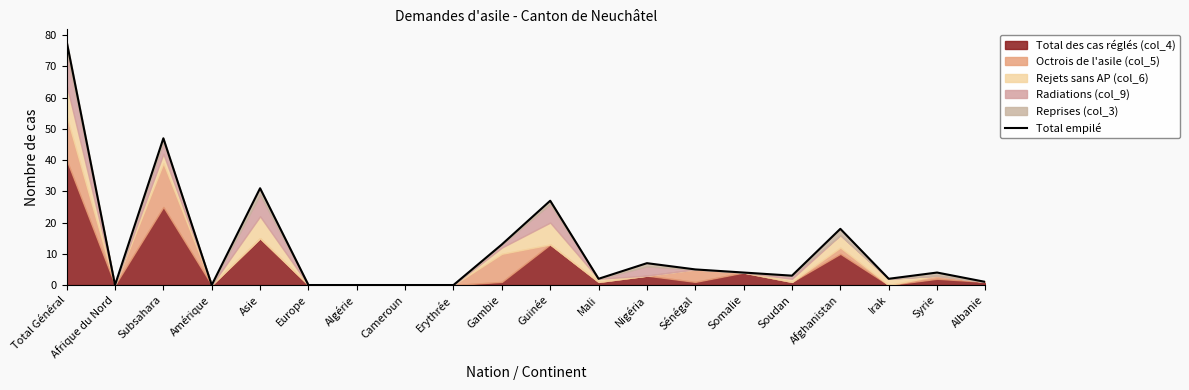

What is the label of the 13th point from the left?

Nigéria